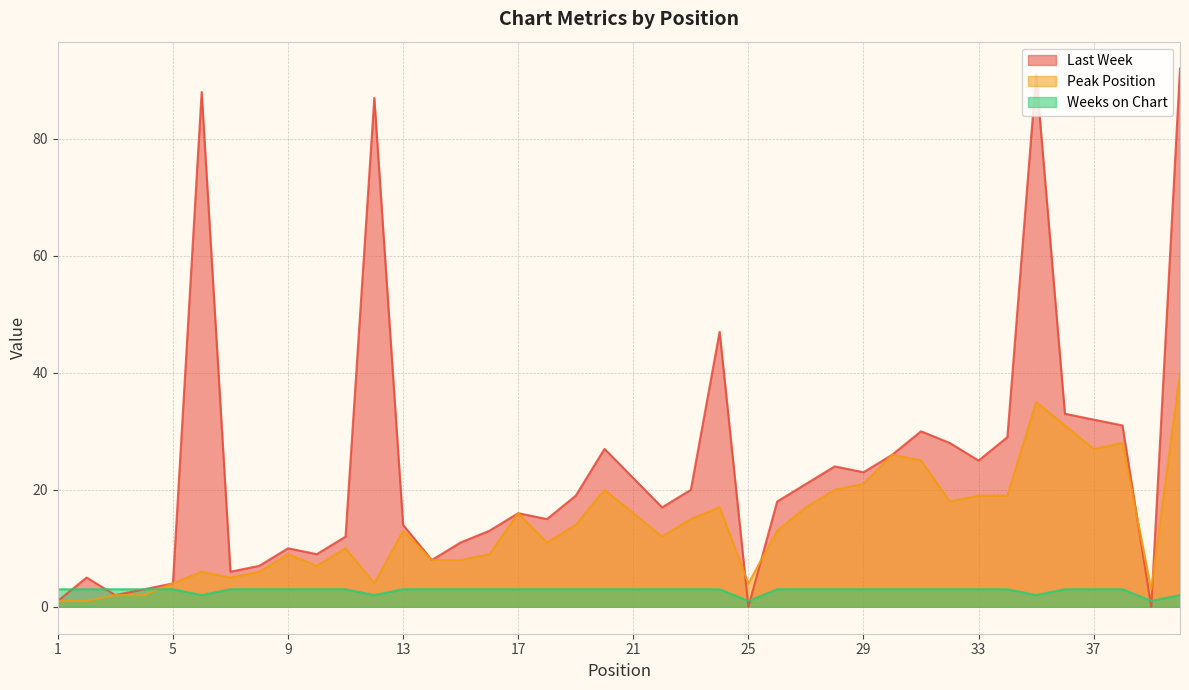

What are all the series names shown in the legend?

Last Week, Peak Position, Weeks on Chart